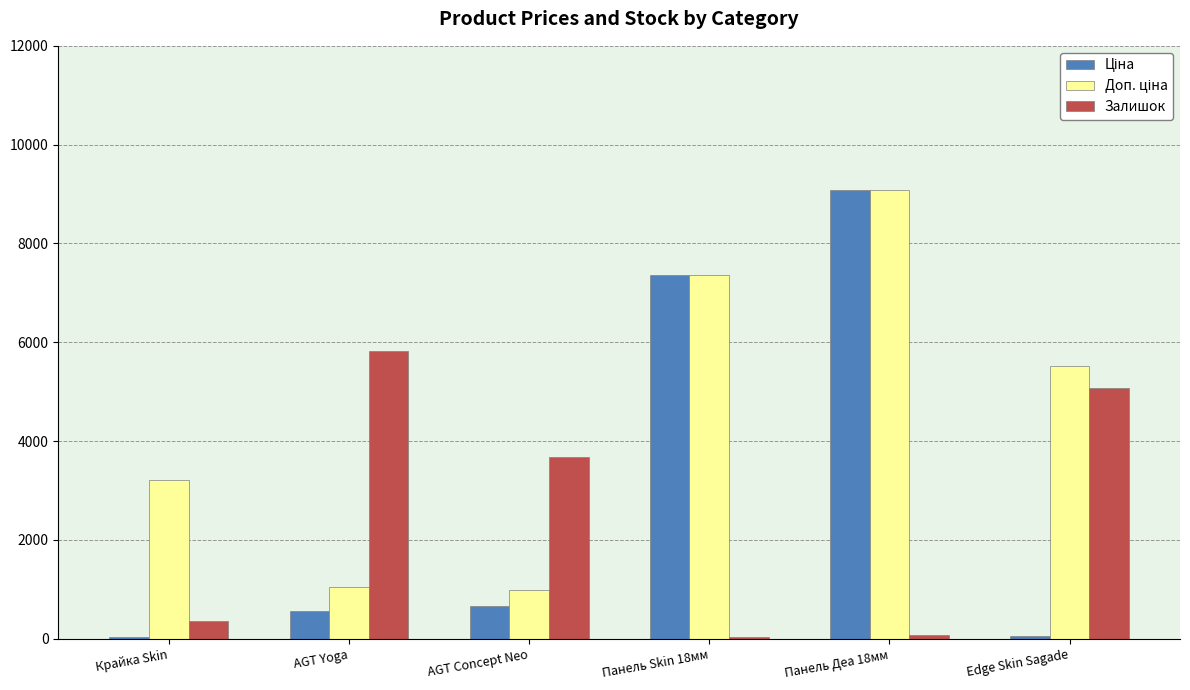

What is the sum of the Залишок values at Крайка Skin and AGT Yoga?

6180.0